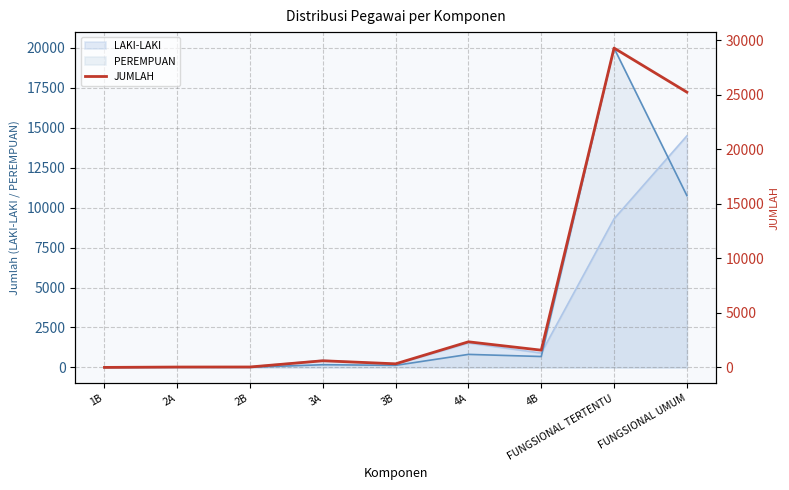

Between 4B and 4A, which is larger?

4A